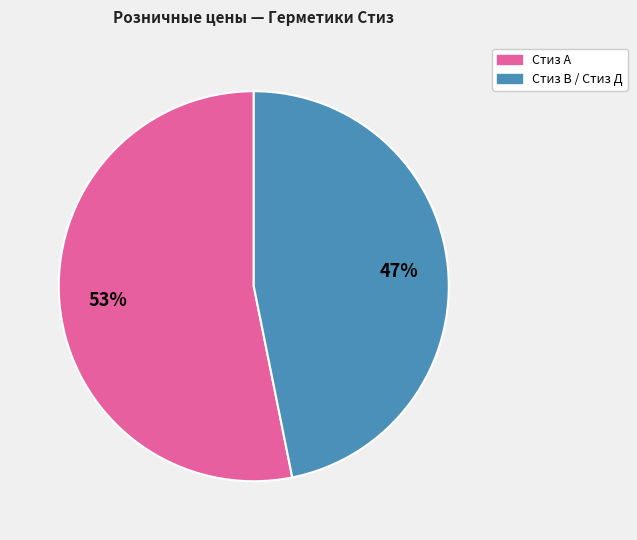

How many slices are in this pie chart?

2